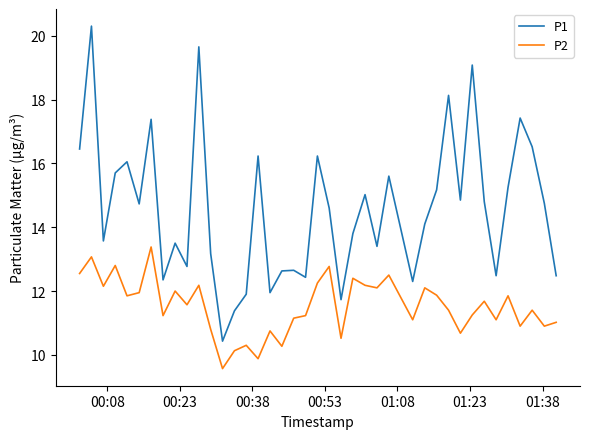

Which series has the largest total across all categories?

P1